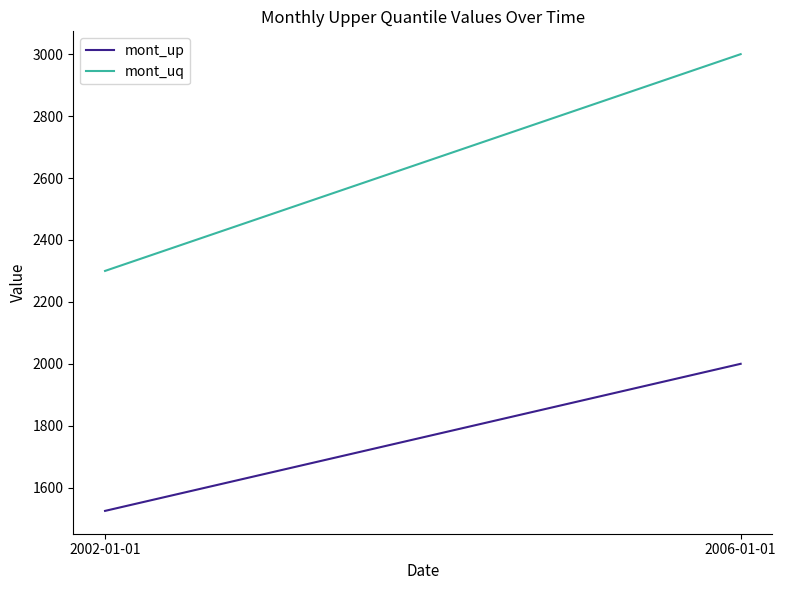

What is the spread (max minus min) of values at 2006-01-01?

1000